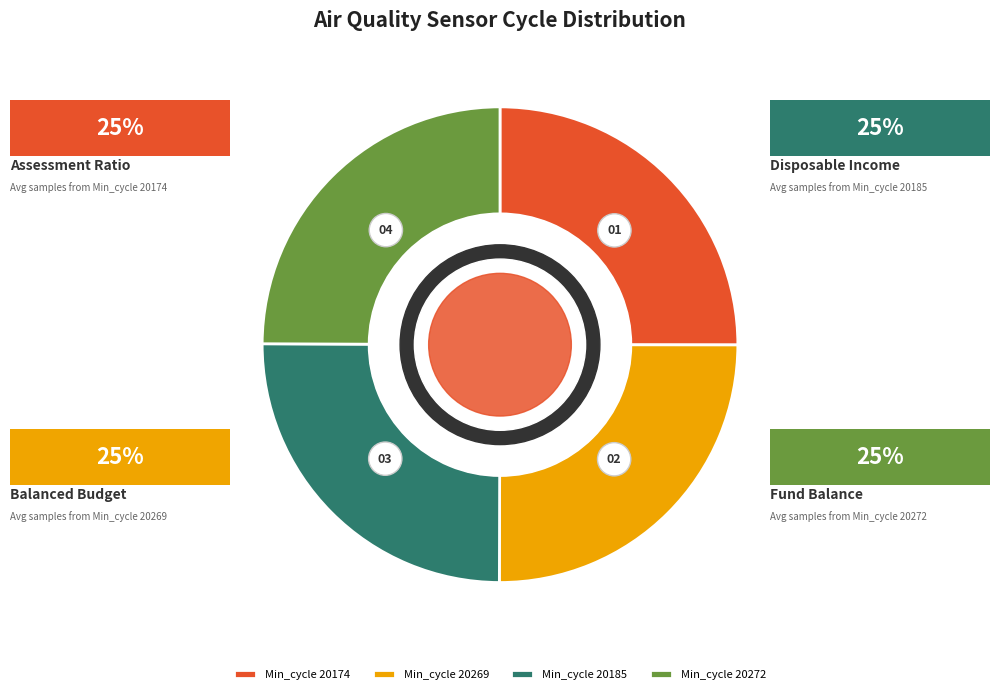

Count the number of slices in the pie.

4